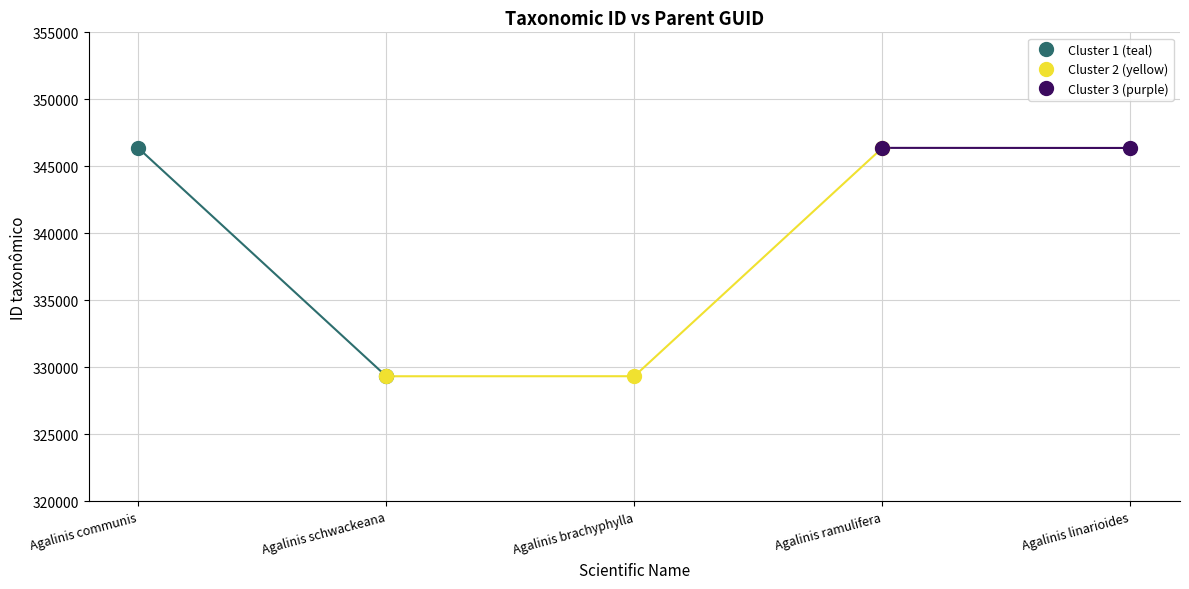

What is the sum of all values?

1697782